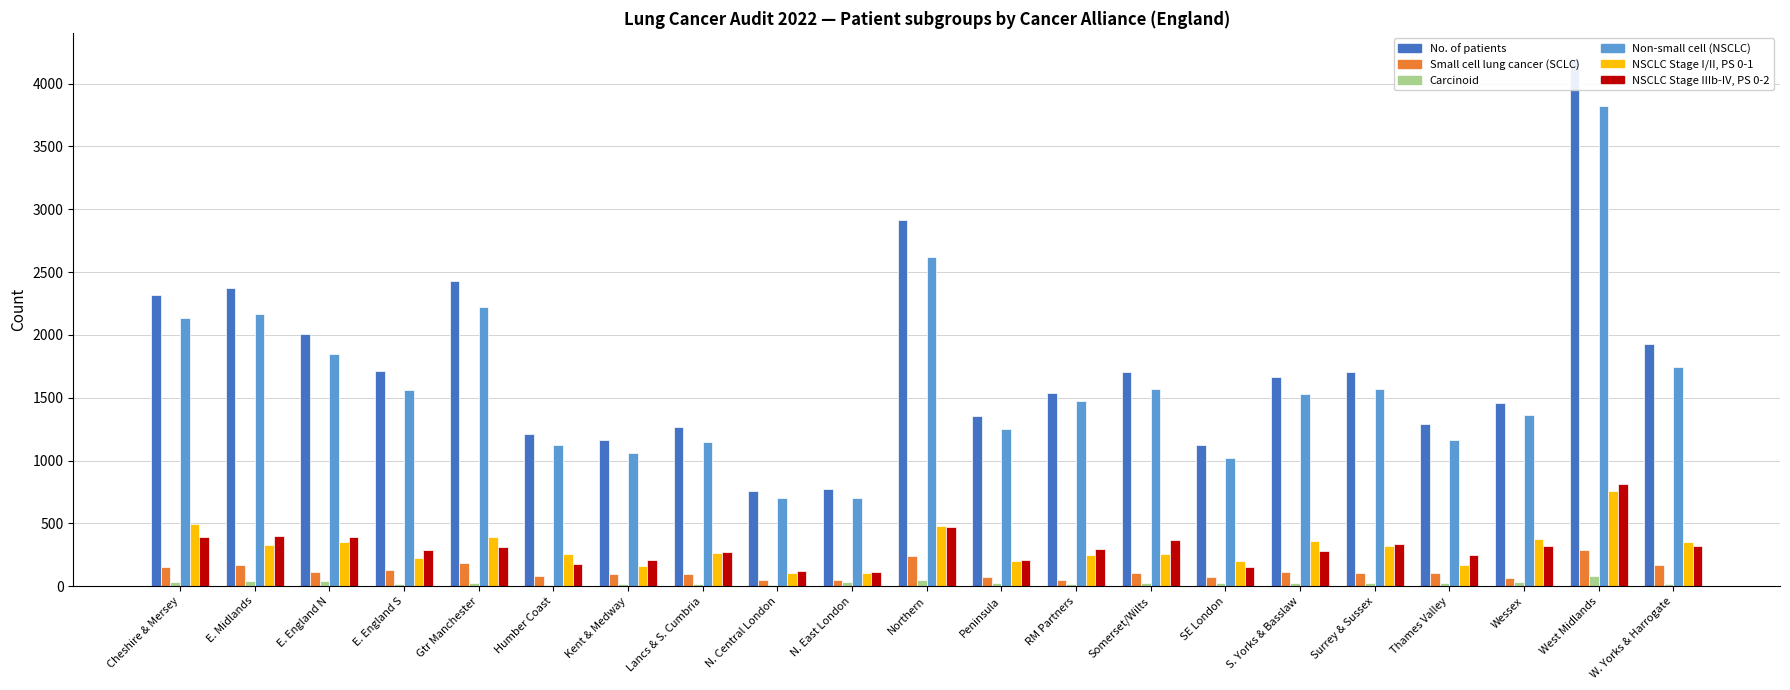

What is the smallest value displayed?

7